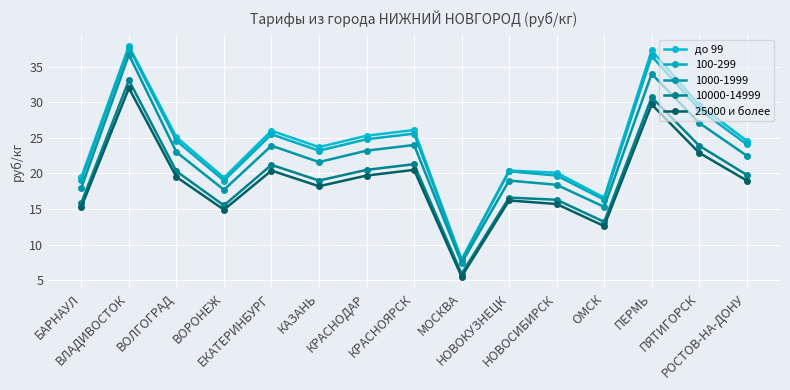

How many lines are shown in the chart?

5